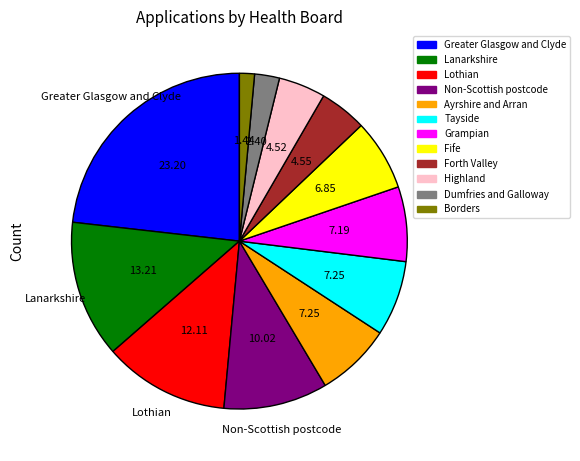

How many slices are in this pie chart?

12